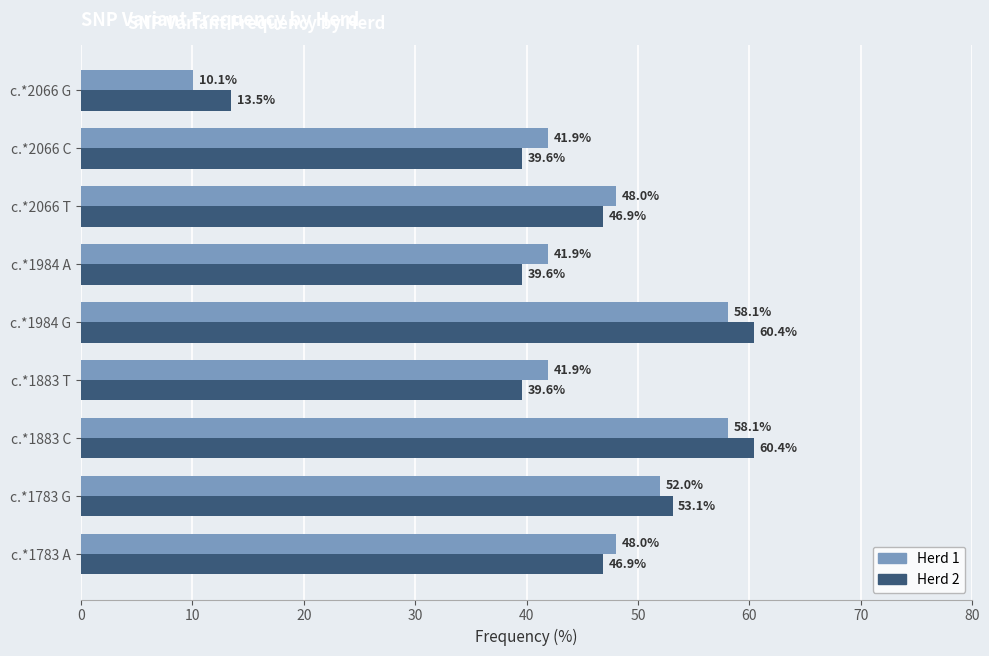

What is the difference between the highest and lowest values at c.*2066 G?

3.4